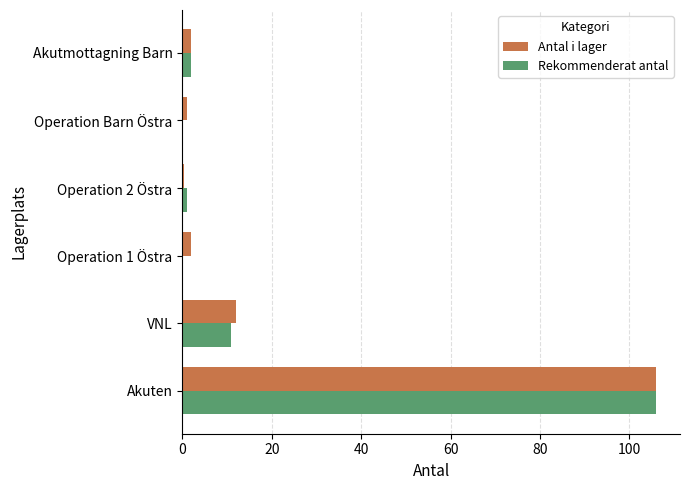

Which category has the highest value across all series?

Akuten